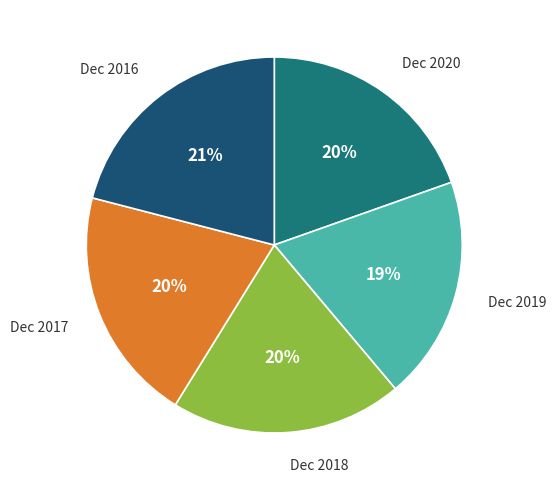

To the nearest percent, what is the average slice percentage?

20%